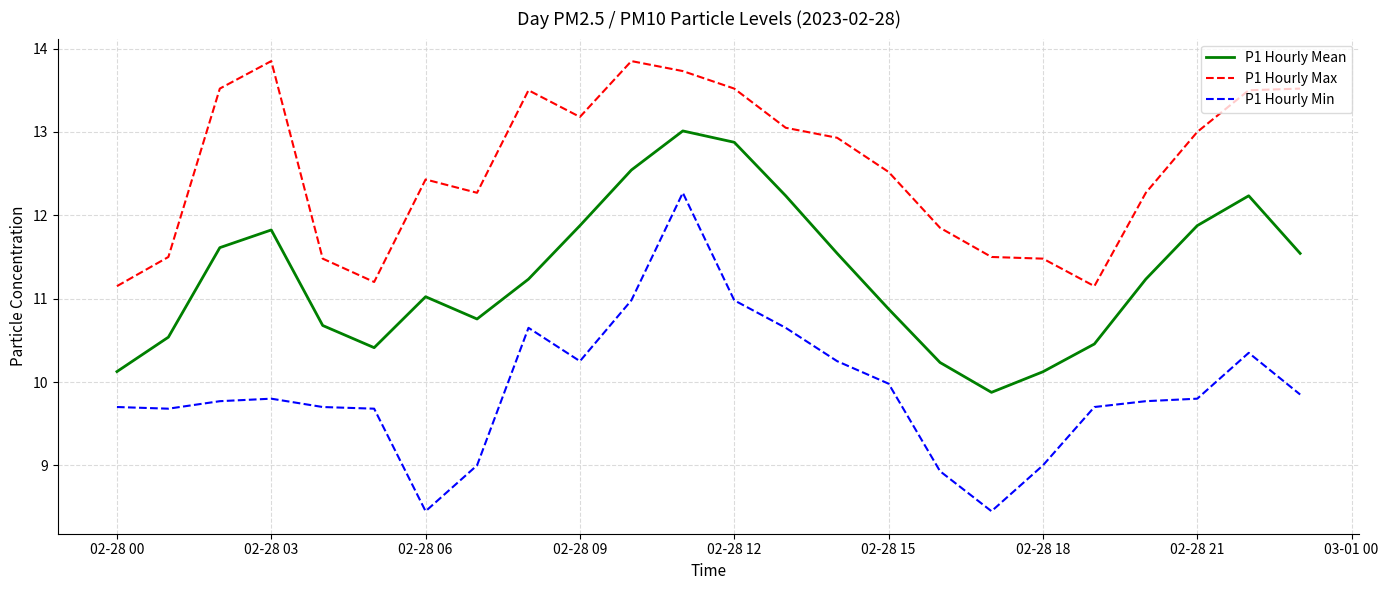

True or false: P1 Hourly Mean and P1 Hourly Max cross at least once.

False